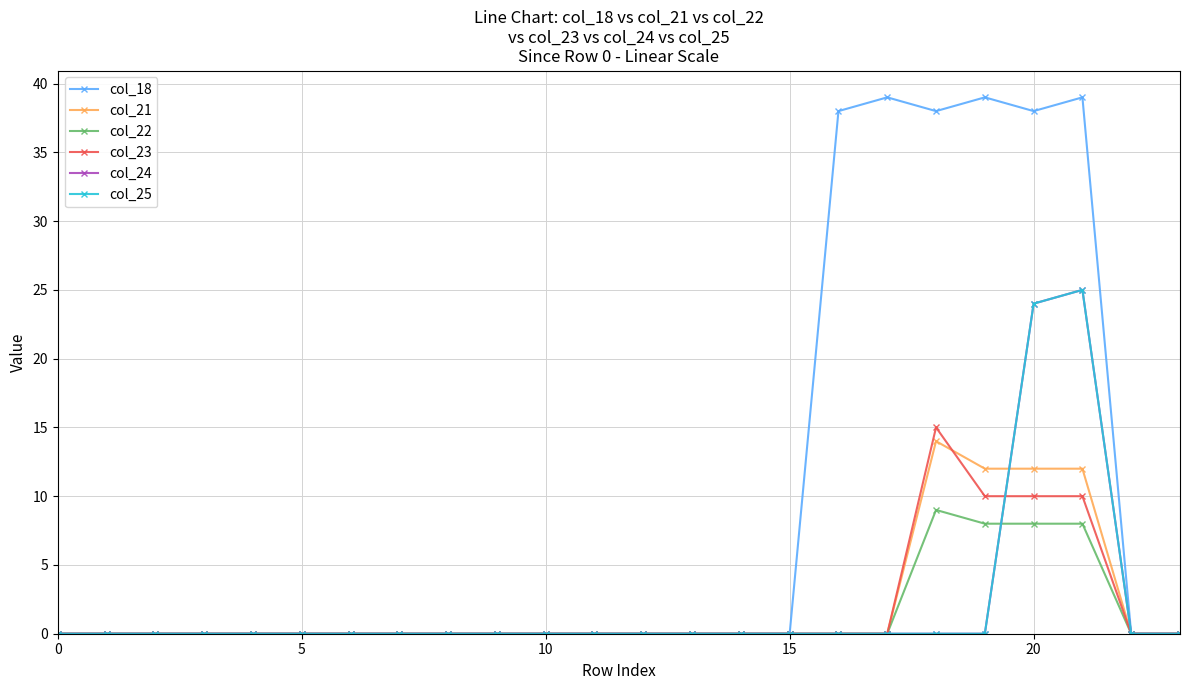

Is this an area chart (filled region under the line)?

No